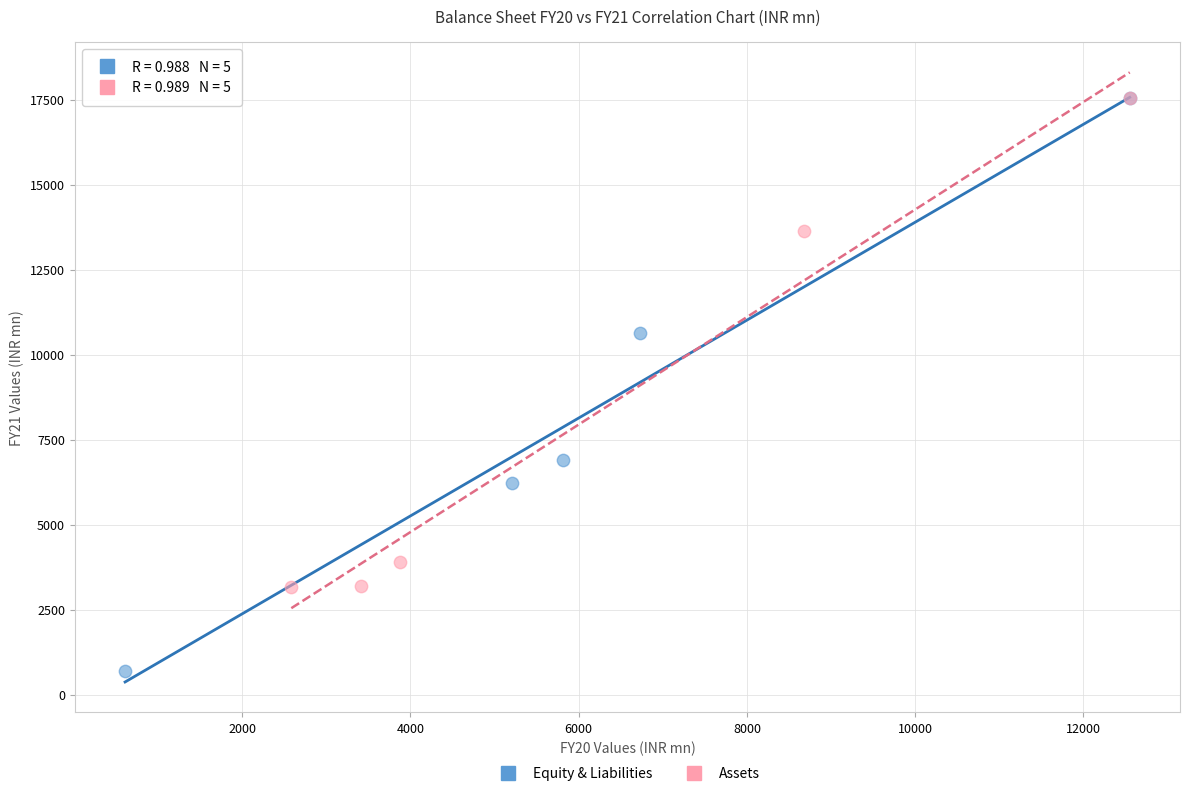

What are all the series names shown in the legend?

Equity & Liabilities, Assets